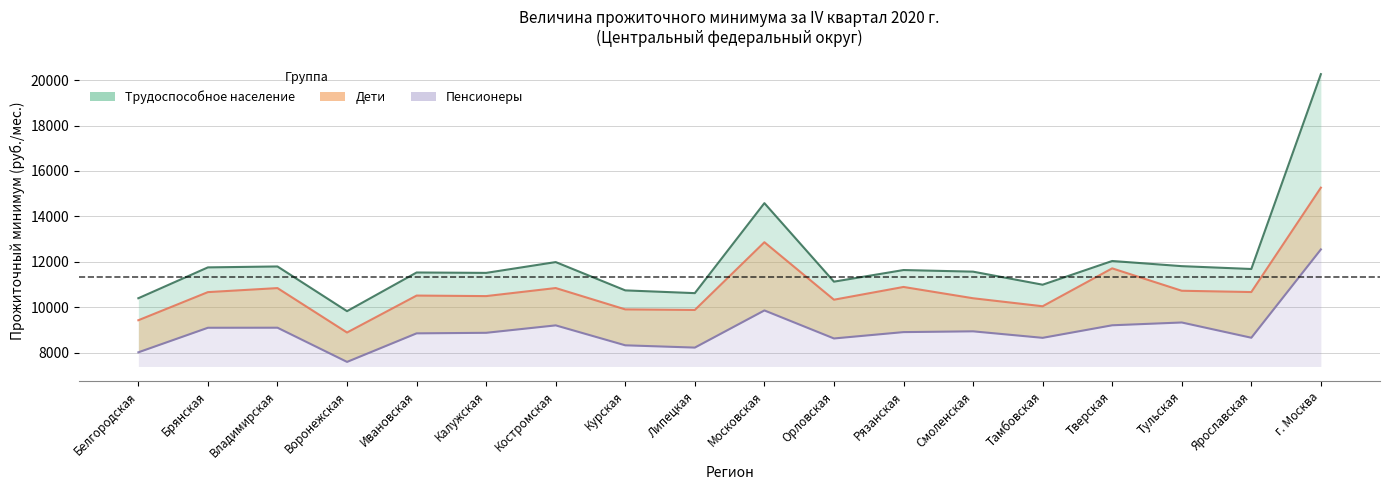

Which series has the largest total across all categories?

Трудоспособное население